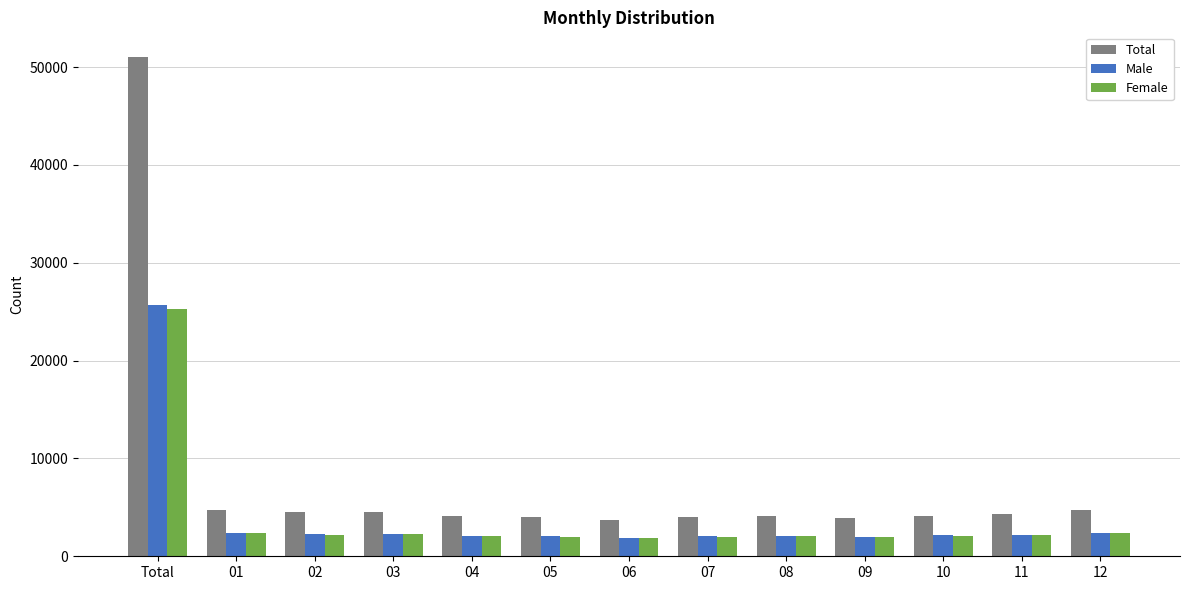

What is the minimum value for Female?

1882